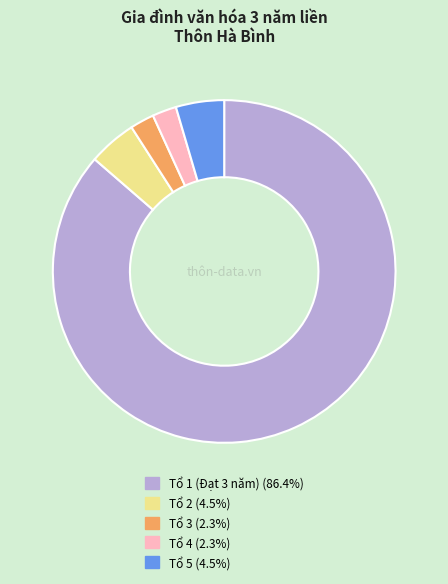

Count the number of slices in the pie.

5